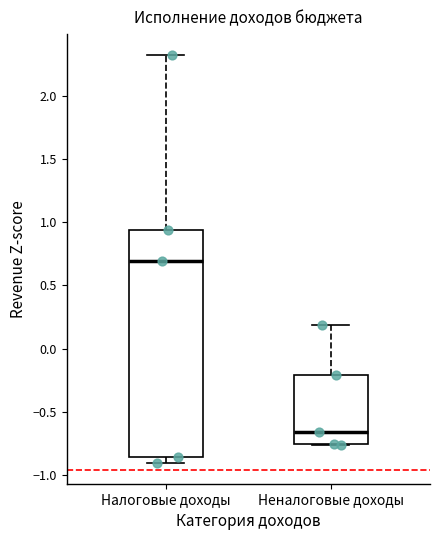

Which box is the tallest, from its lower edge to its upper edge?

Налоговые доходы